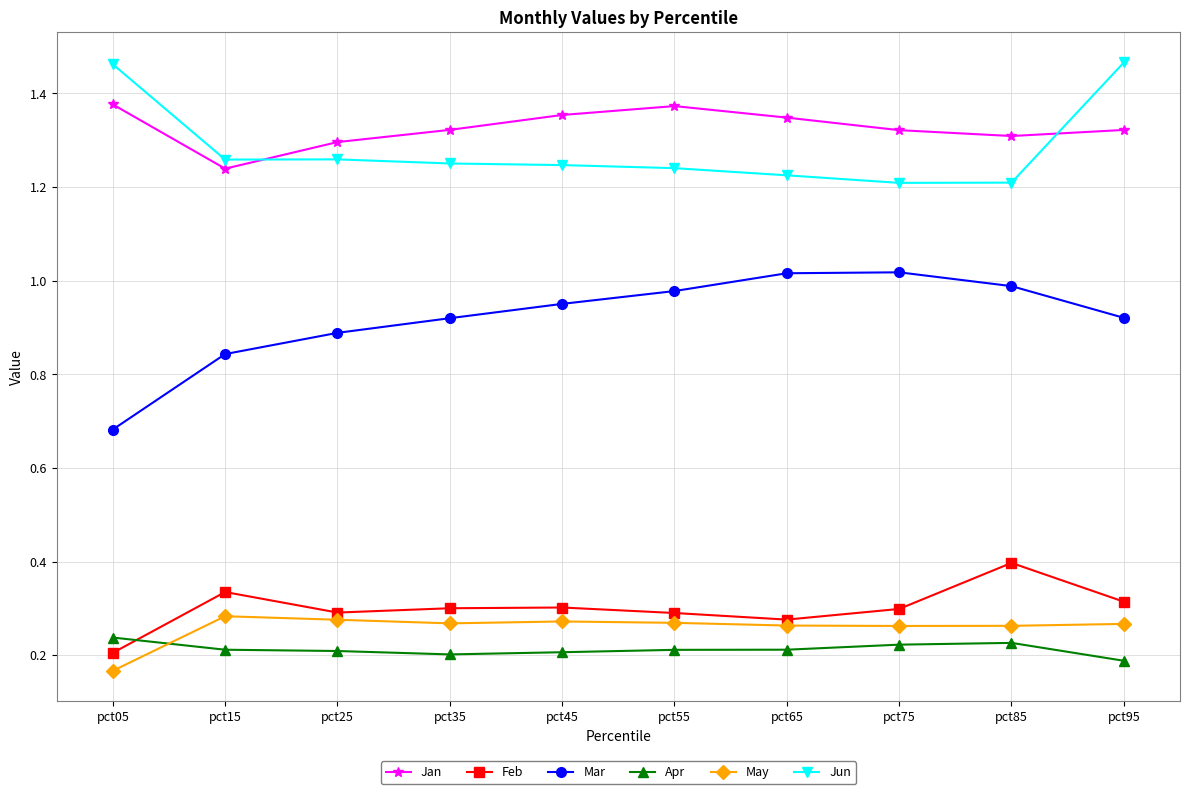

Which category has the lowest value in the Feb series?

pct05